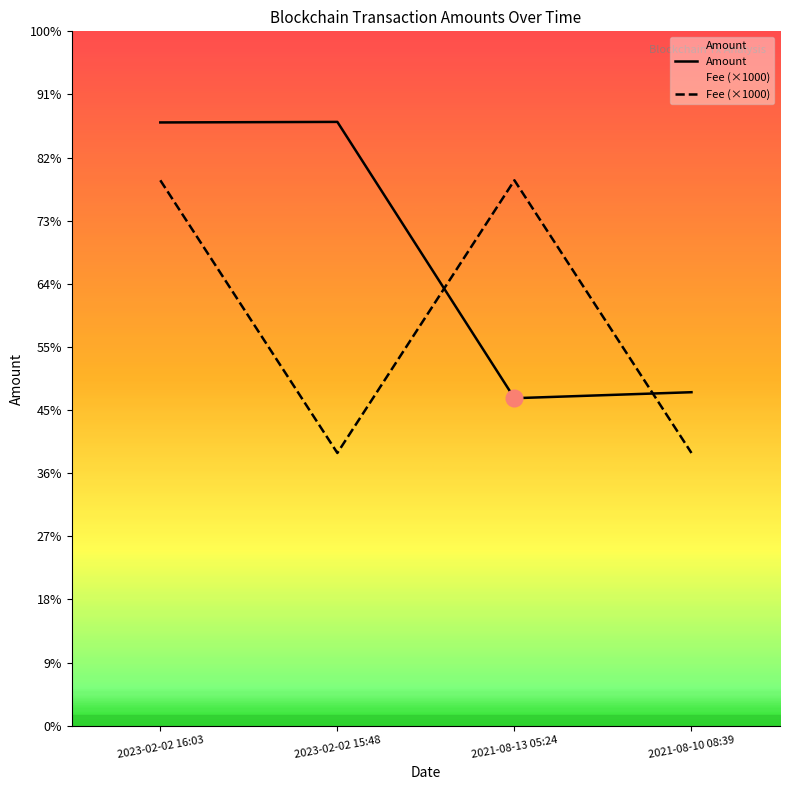

Which category has the highest value in the Fee (×1000) series?

2023-02-02 16:03